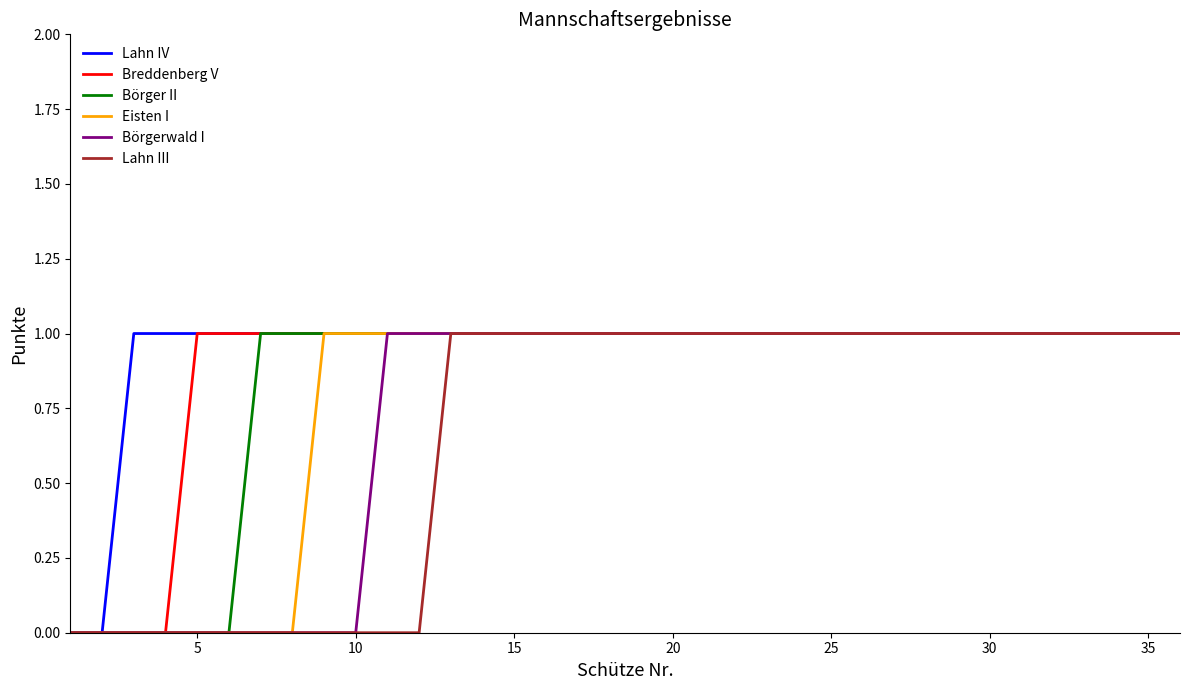

How many distinct data groups are displayed?

6